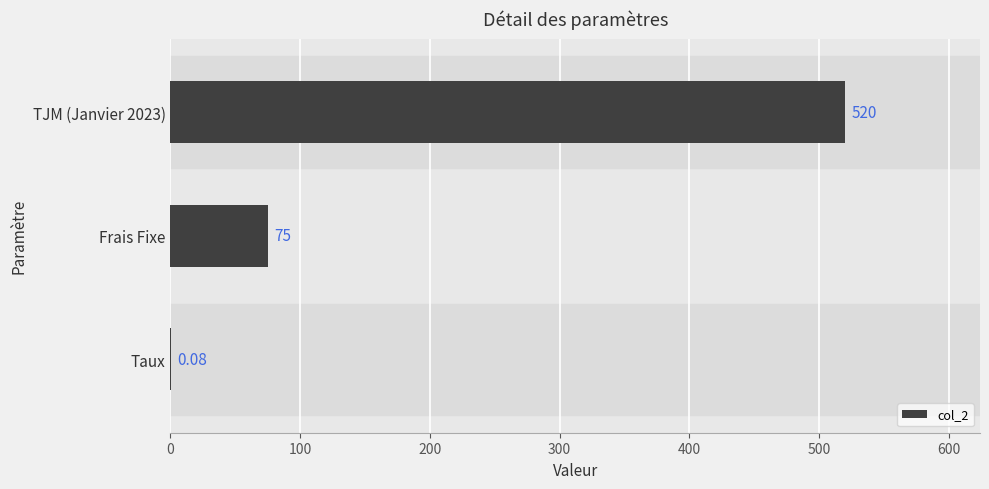

Which has a higher value, TJM (Janvier 2023) or Frais Fixe?

TJM (Janvier 2023)